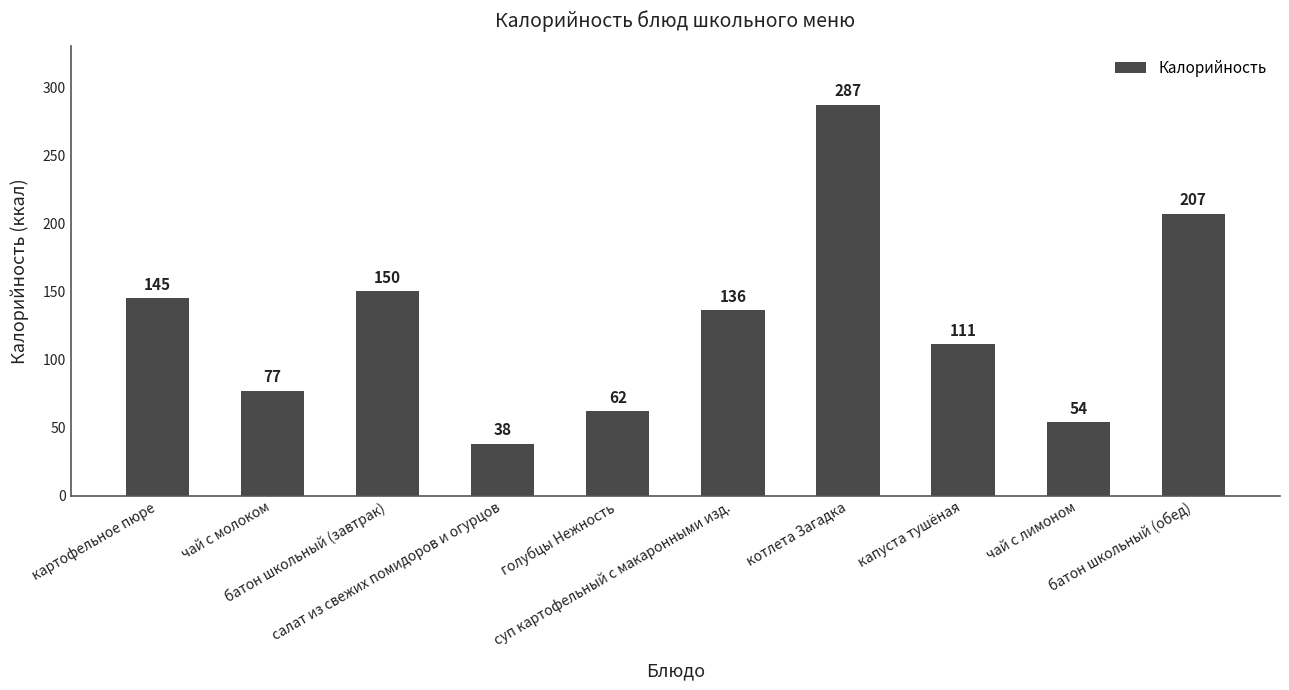

What is the label of the 6th bar from the right?

голубцы Нежность